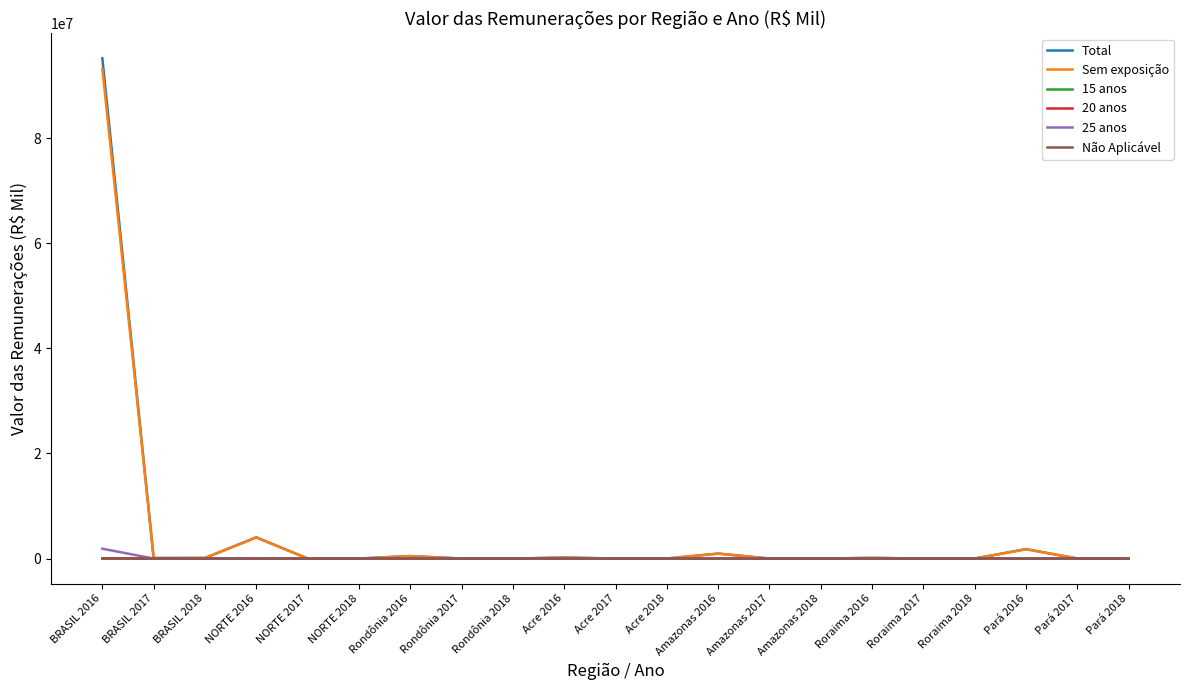

At which label is Total closest to 47602731?

NORTE 2016